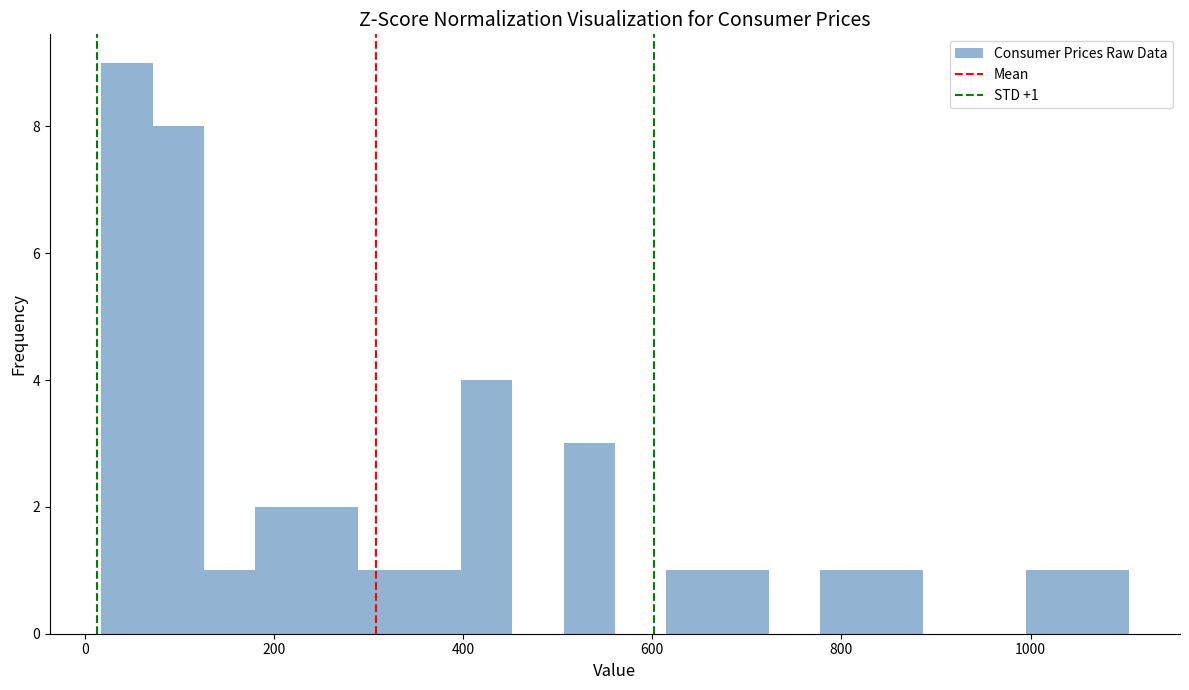

Read against the x-axis, roughly where is the centre of the tallest bar?

40